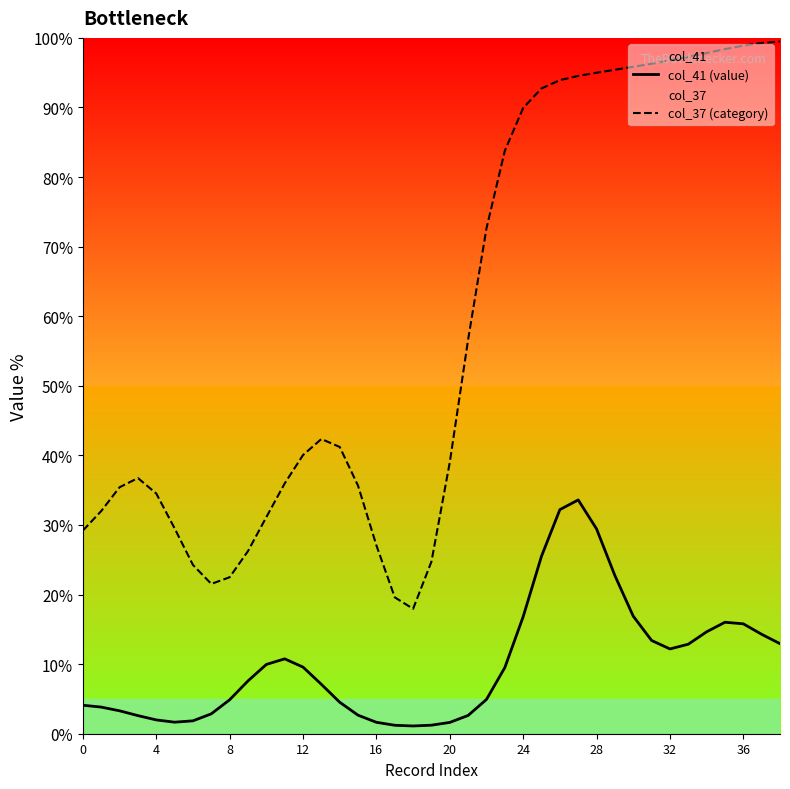

Reading right to left, what are all the values shown in this chart?

col_41 (value): 12.9	14.3	15.8	16.0	14.6	12.9	12.2	13.4	16.9	22.7	29.4	33.6	32.2	25.5	16.8	9.5	4.9	2.6	1.6	1.2	1.1	1.2	1.6	2.7	4.5	7.1	9.6	10.8	10.0	7.6	4.9	2.9	1.9	1.7	2.0	2.6	3.3	3.8	4.1
col_37 (category): 99.5	99.3	98.9	98.4	97.8	97.3	96.8	96.3	95.8	95.4	95.0	94.5	93.9	92.7	89.9	83.8	72.6	56.7	39.0	24.7	18.0	19.6	27.1	35.6	41.2	42.4	40.1	36.0	31.1	26.2	22.5	21.5	24.3	29.5	34.5	36.7	35.4	32.0	29.2